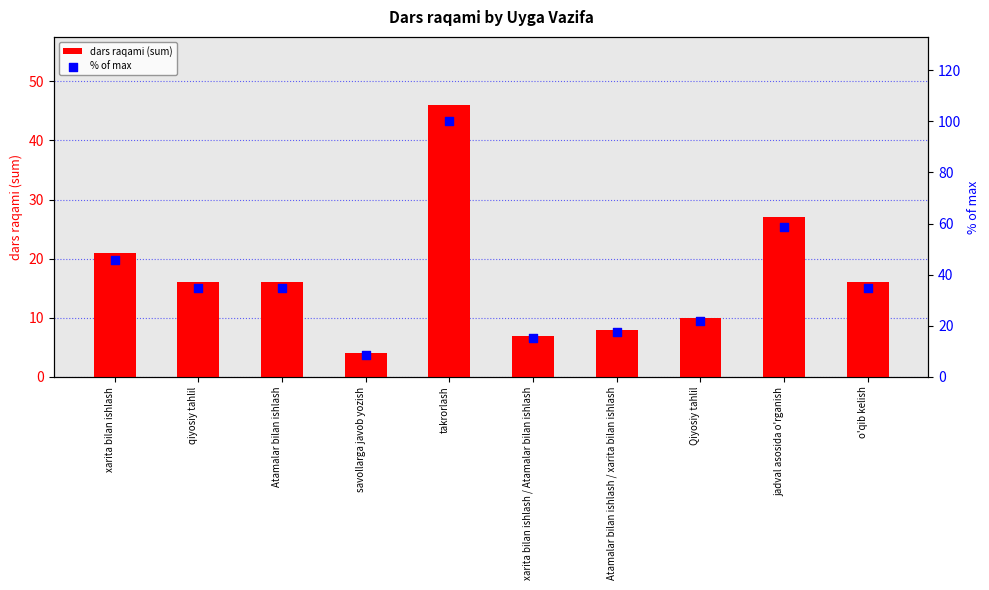

At which category is the sum across all series the highest?

takrorlash